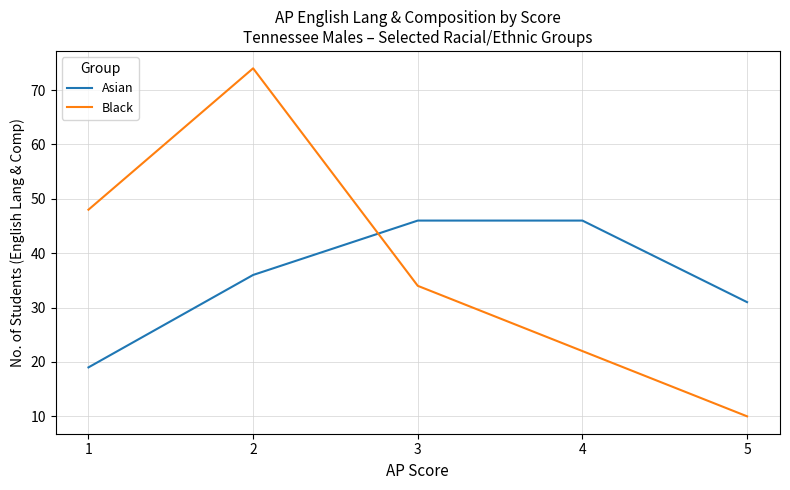

True or false: Asian has more than 2 interior local peaks.

False